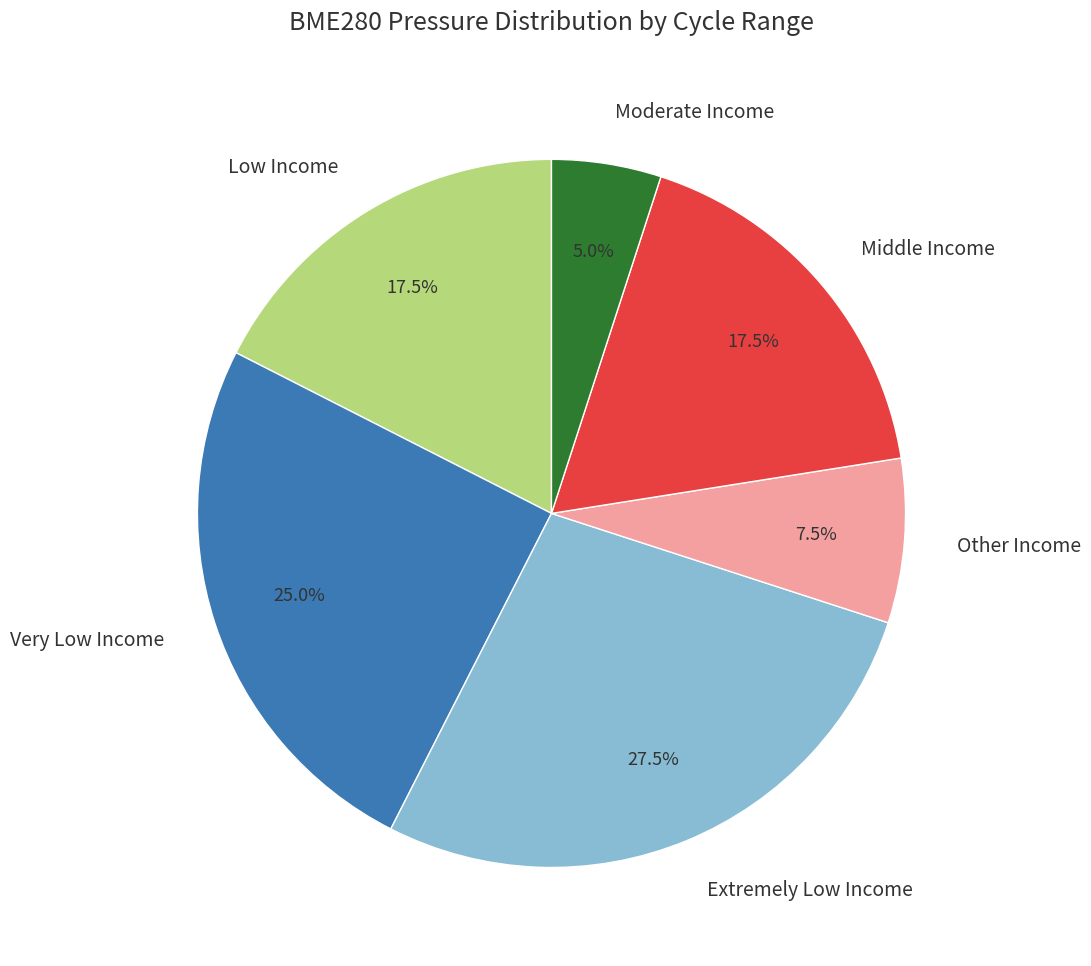

Which category has the biggest portion of the pie?

Extremely Low Income